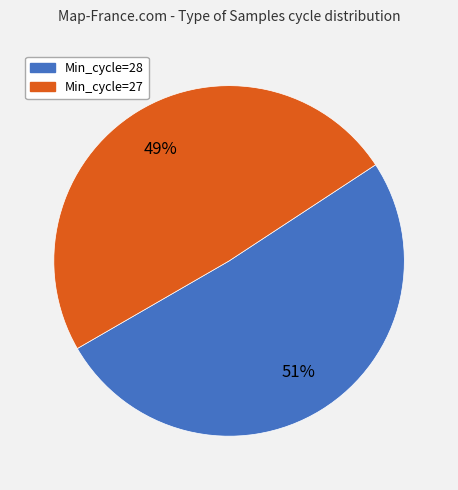

Which has a higher value, Min_cycle=27 or Min_cycle=28?

Min_cycle=28